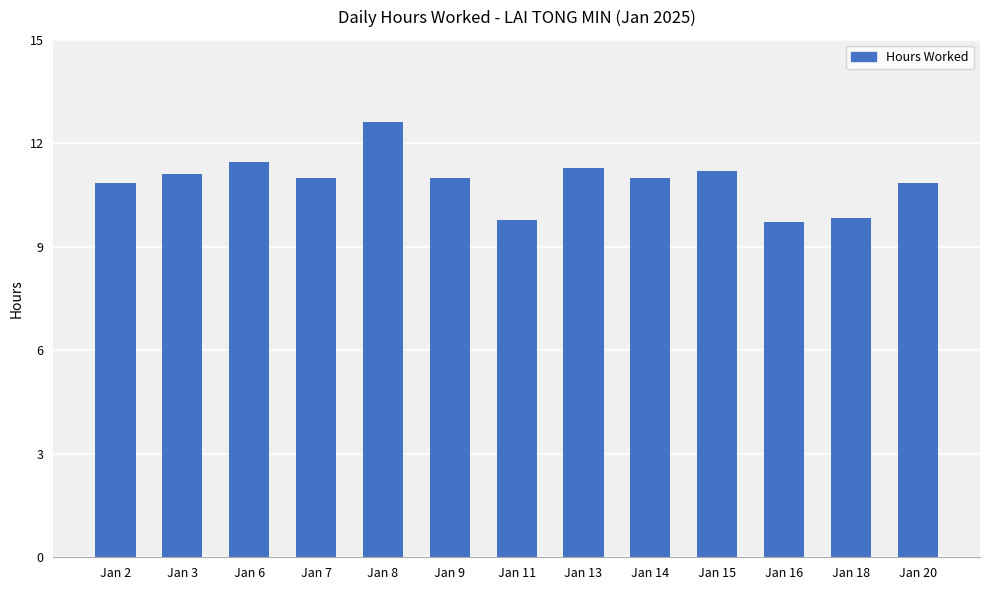

What is the change in value from Jan 7 to Jan 18?

-1.2